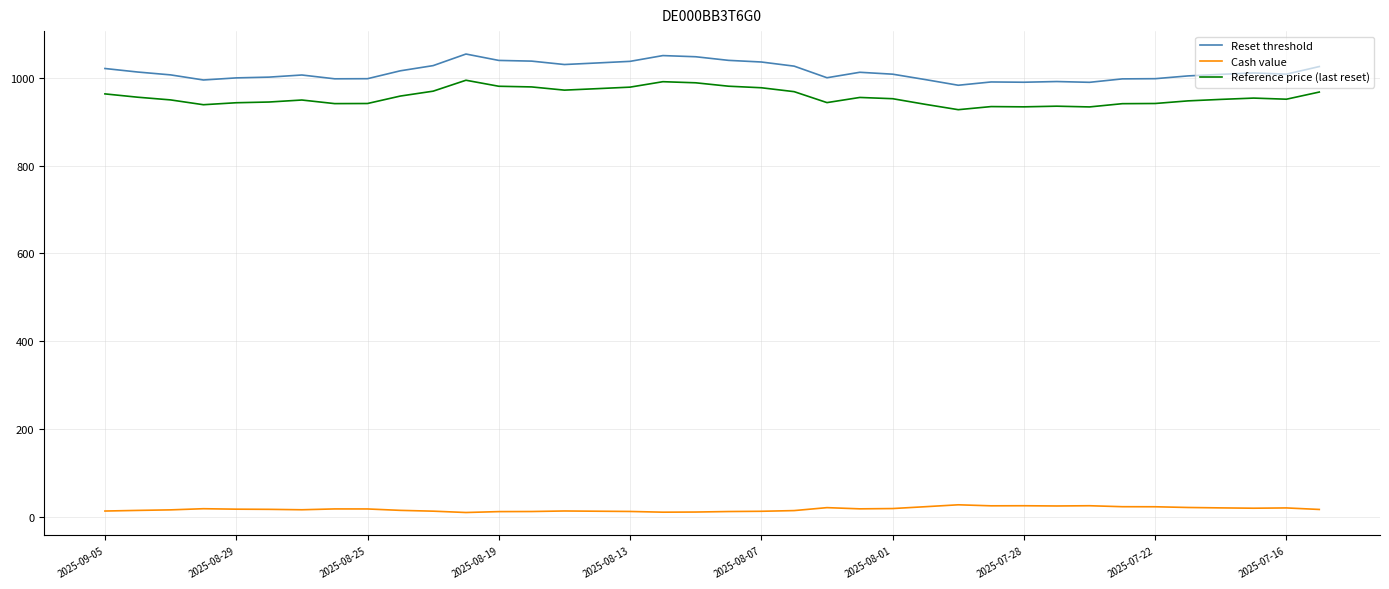

Which series has the largest total across all categories?

Reset threshold